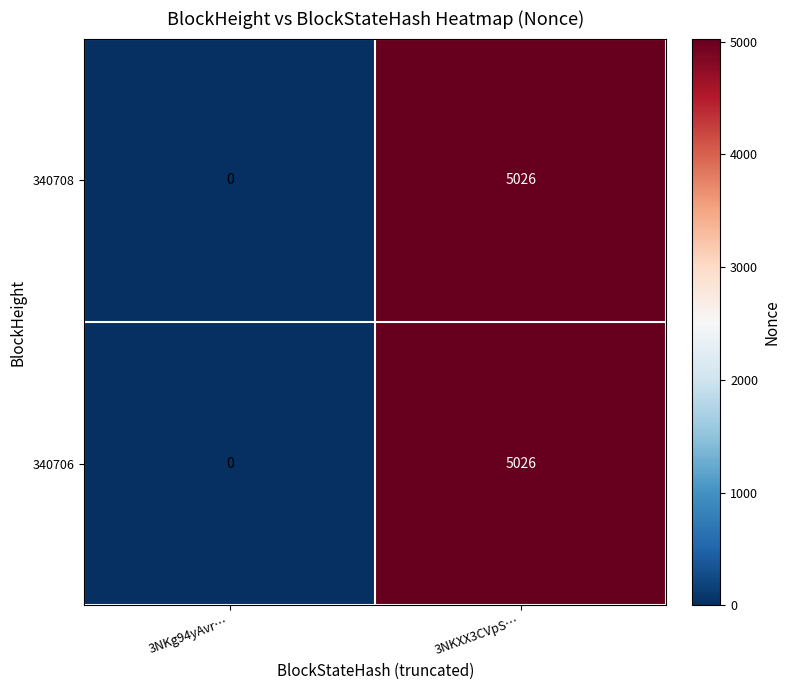

Is the value of 340708 at 3NKg94yAvr… greater than the value of 340706 at 3NKXX3CVpS…?

No